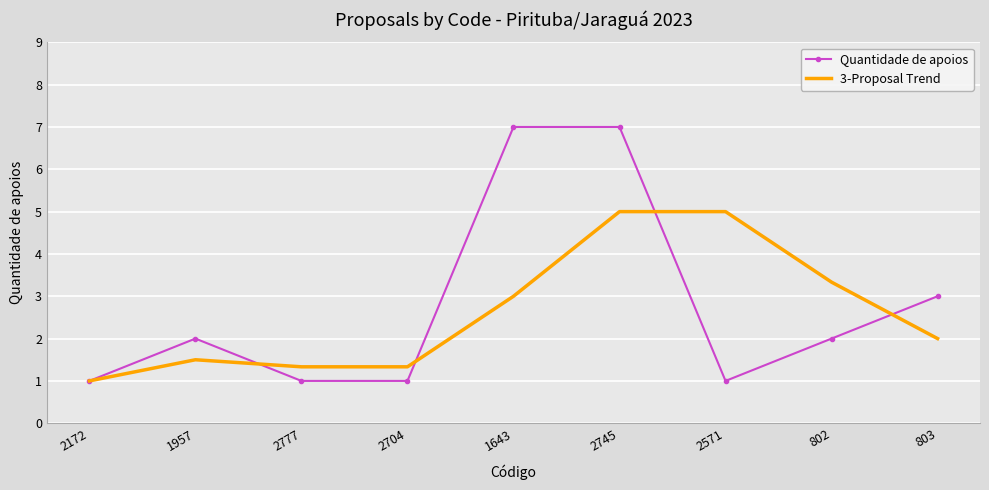

What is the approximate value of 3-Proposal Trend at 2704?

1.3